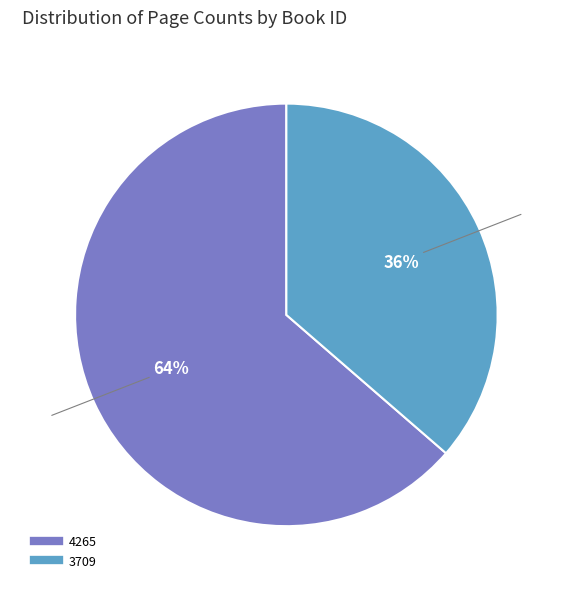

Does any single category account for the majority?

Yes